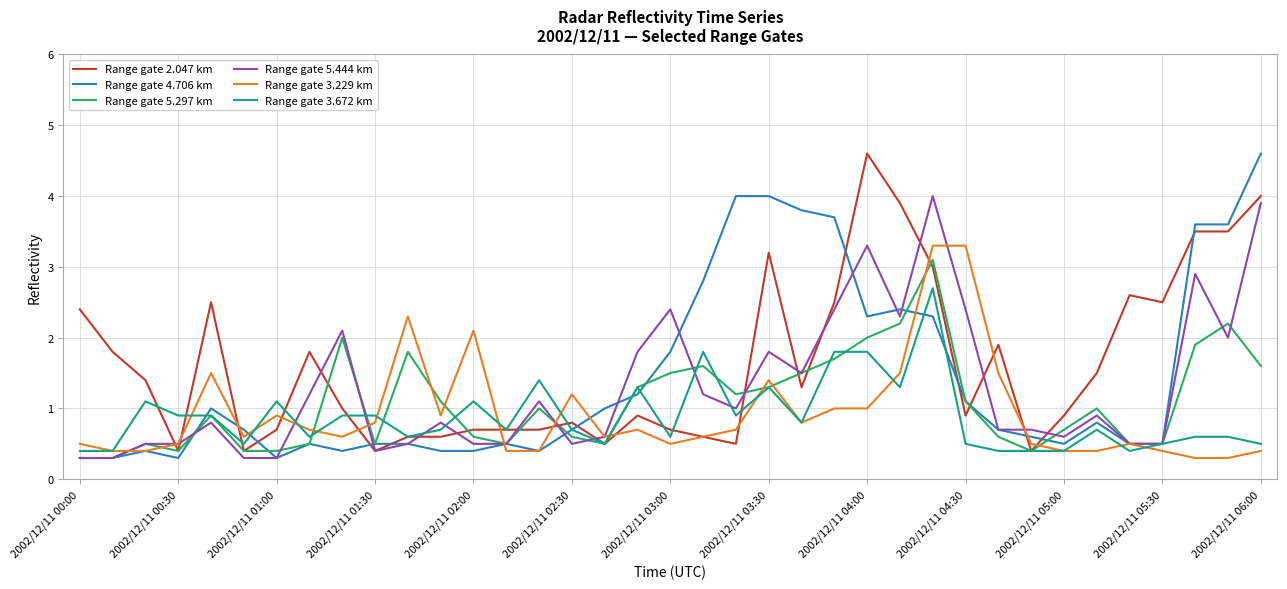

What is the lowest value of the Range gate 5.444 km series?

0.3